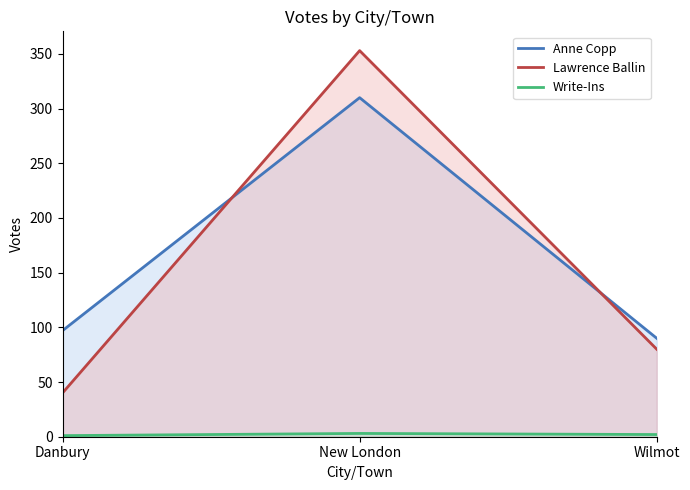

Count the number of data series in this chart.

3